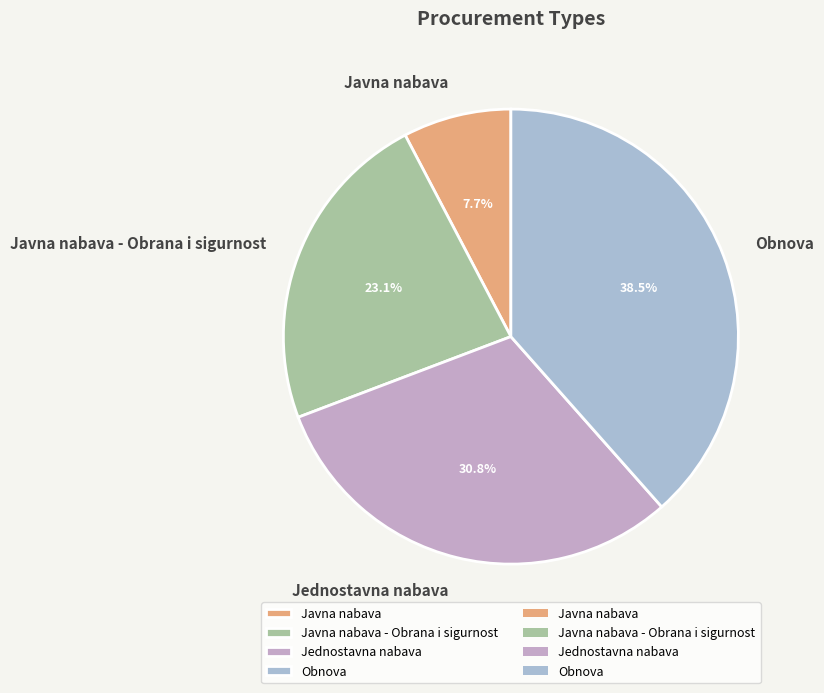

Is it true that Obnova is 30% of the pie?

False